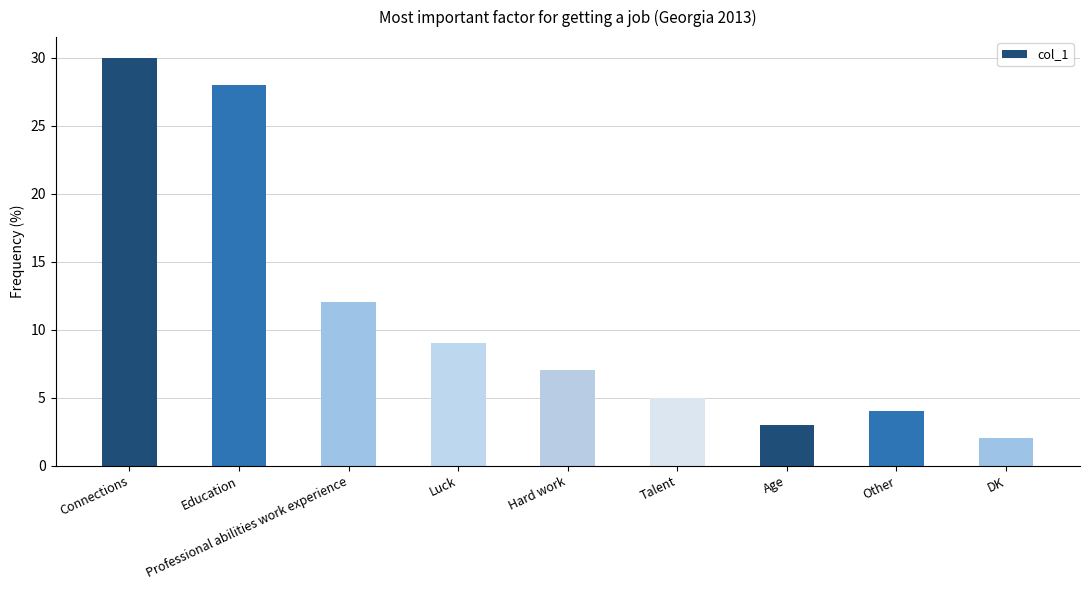

List the labels in order of value, largest first.

Connections, Education, Professional abilities work experience, Luck, Hard work, Talent, Other, Age, DK